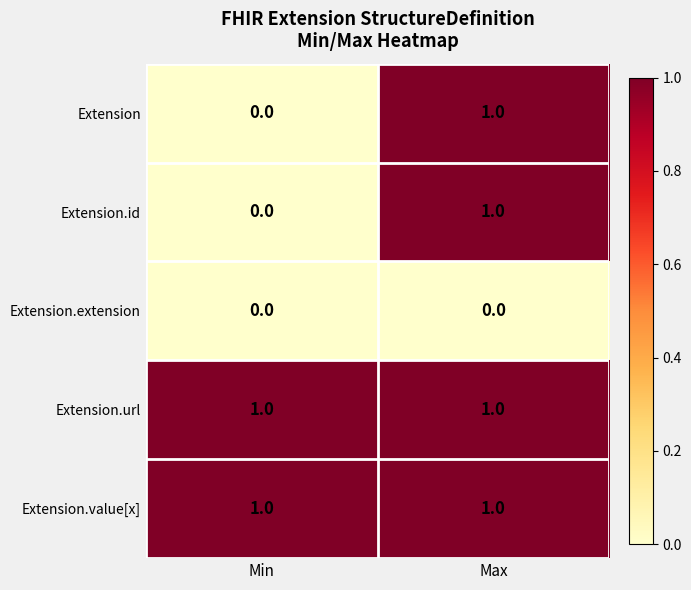

Is it true that Extension equals 0 at Min?

True